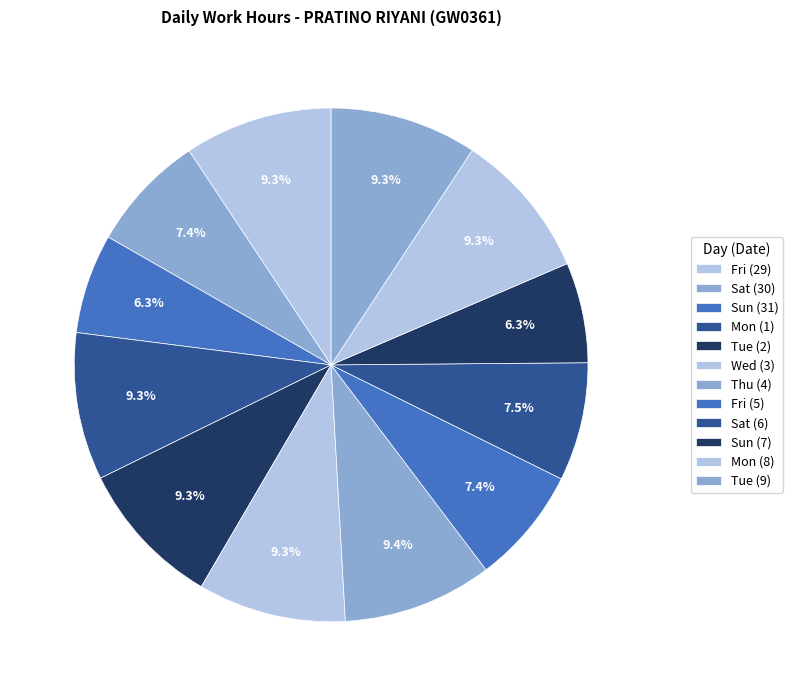

How many segments does this pie chart have?

12